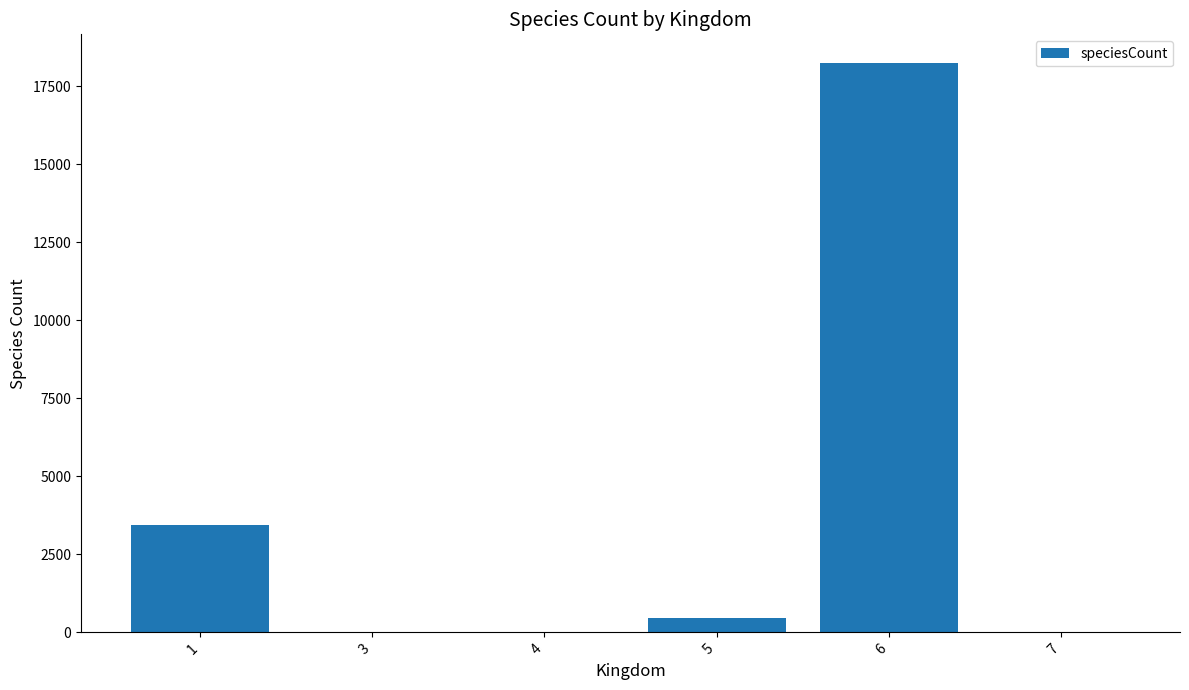

Which has a higher value, 4 or 1?

1